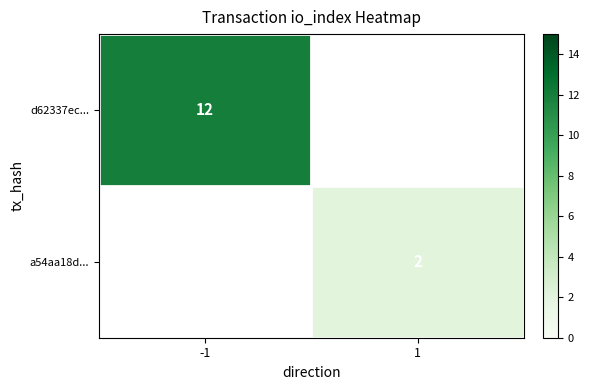

True or false: a54aa18d... has a value of 2 at 1.

True